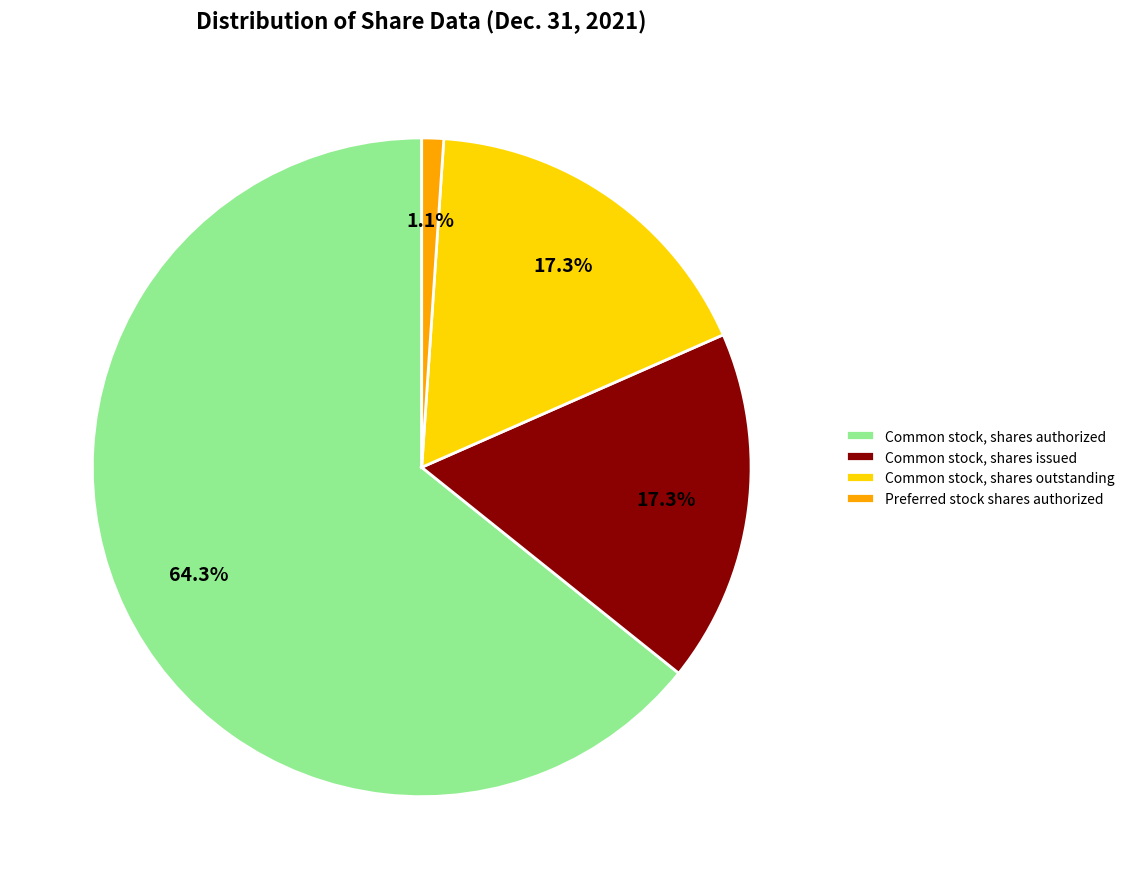

Which slice is the smallest?

Preferred stock shares authorized